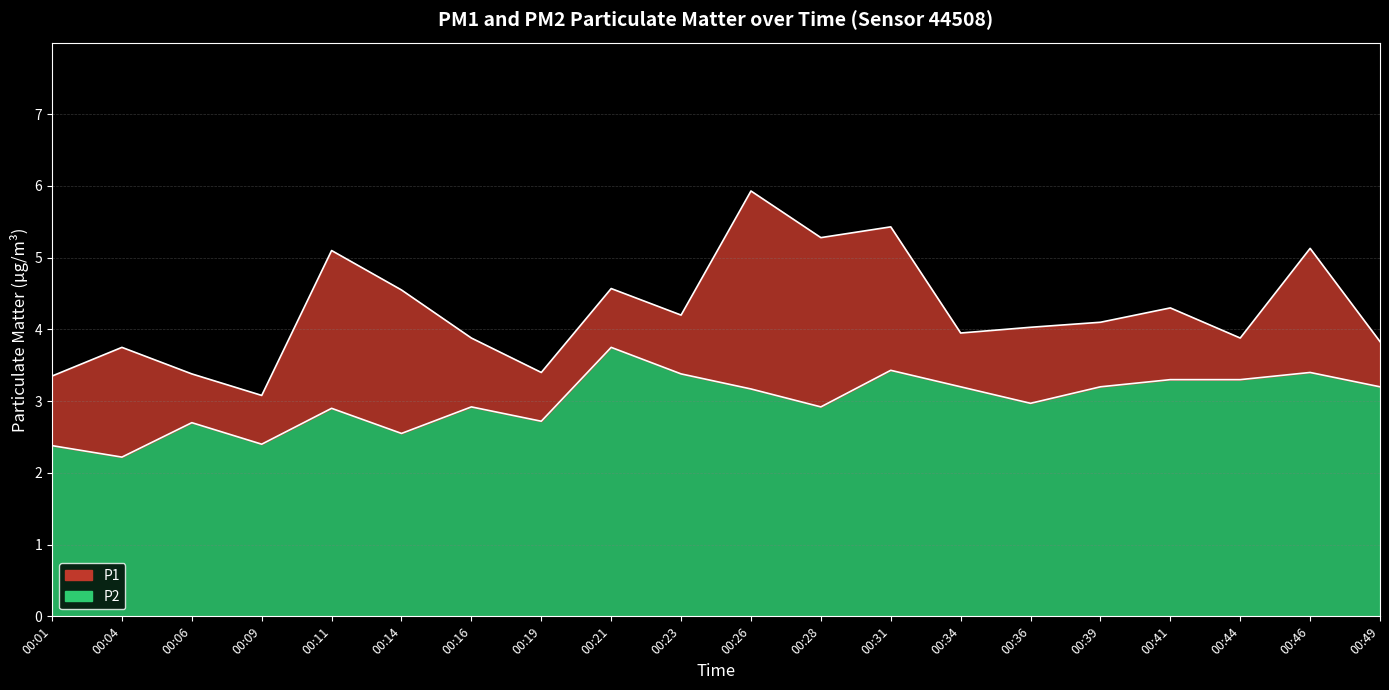

How many data points in P1 are less than 4?

9